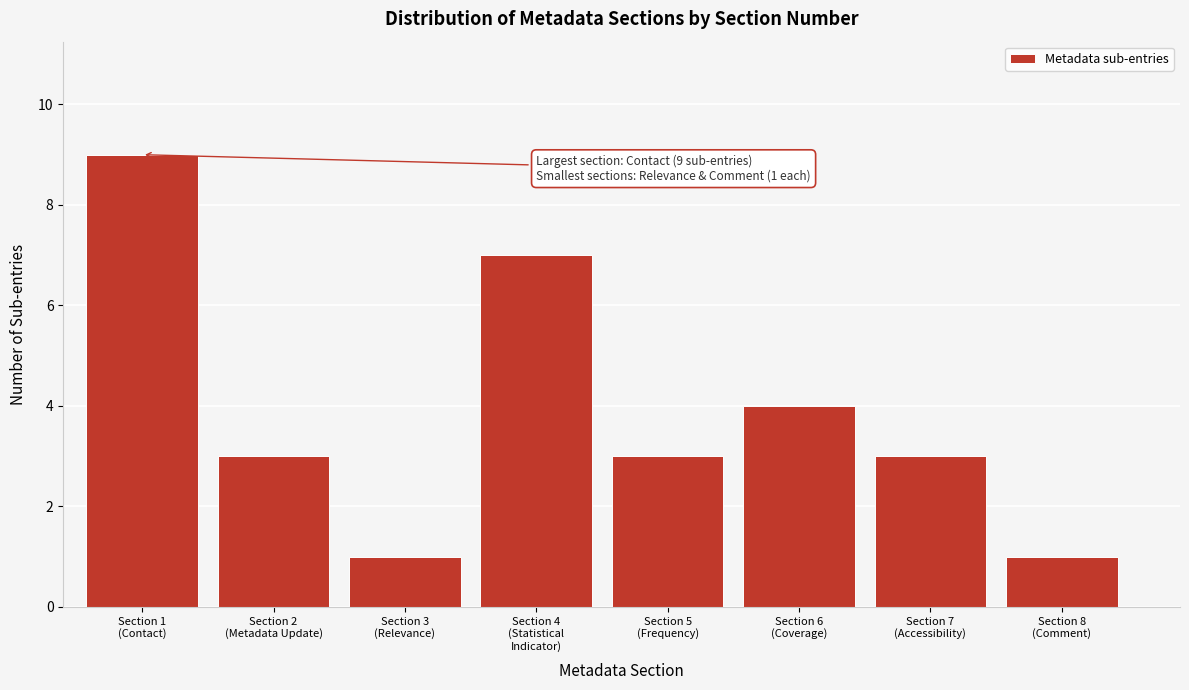

Reading right to left, what are all the values shown in this chart?

1	3	4	3	7	1	3	9